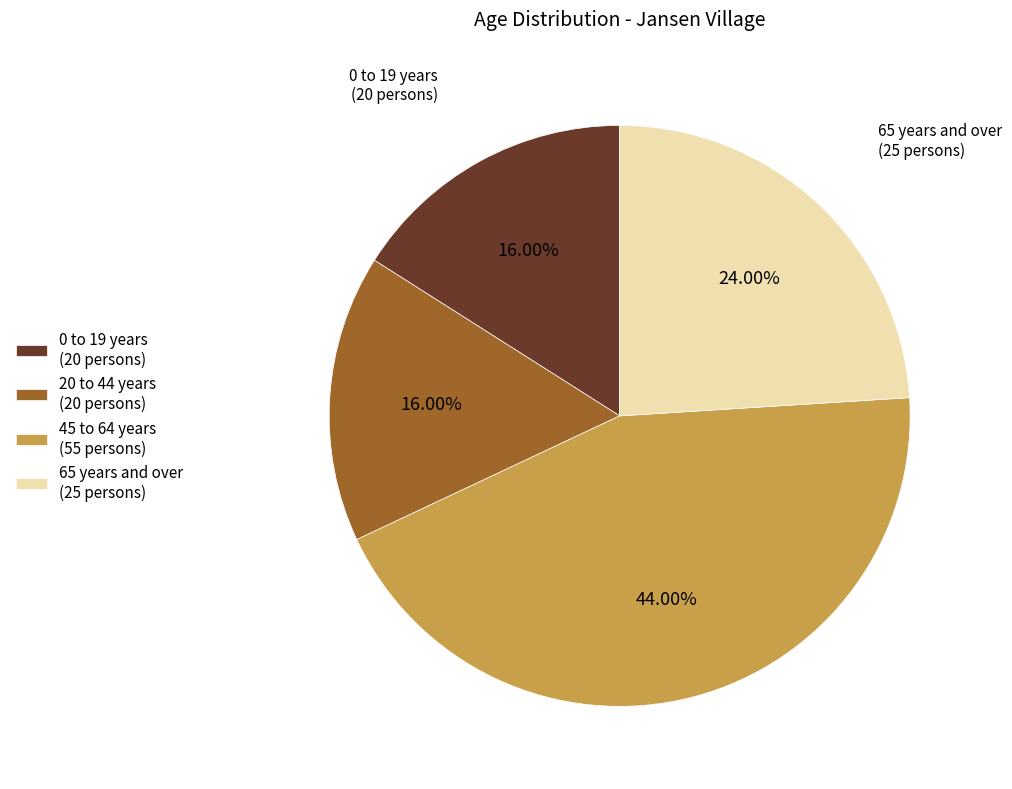

Count the number of slices in the pie.

4